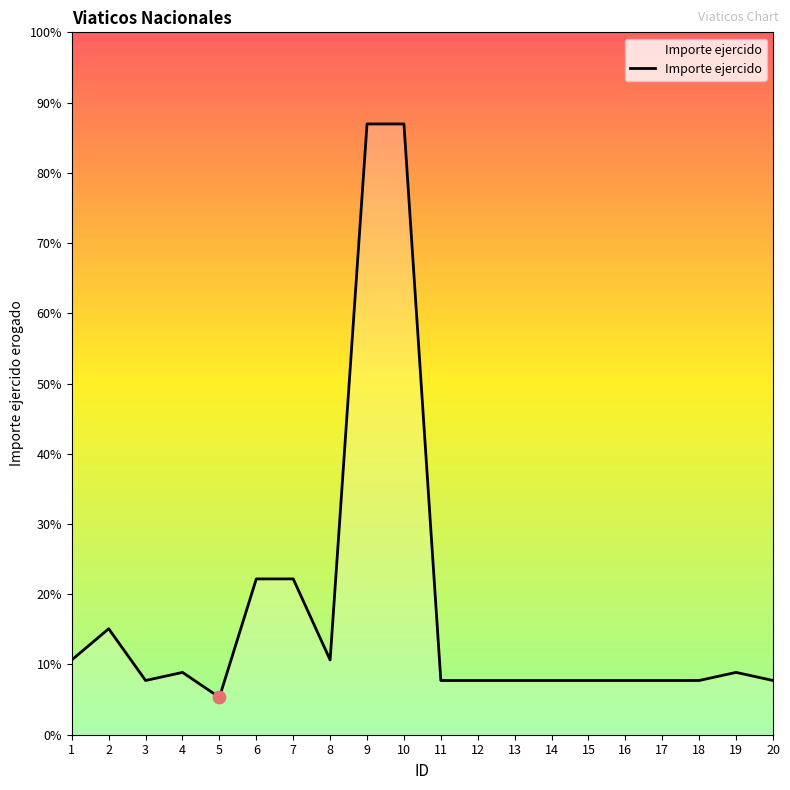

Is this an area chart (filled region under the line)?

Yes